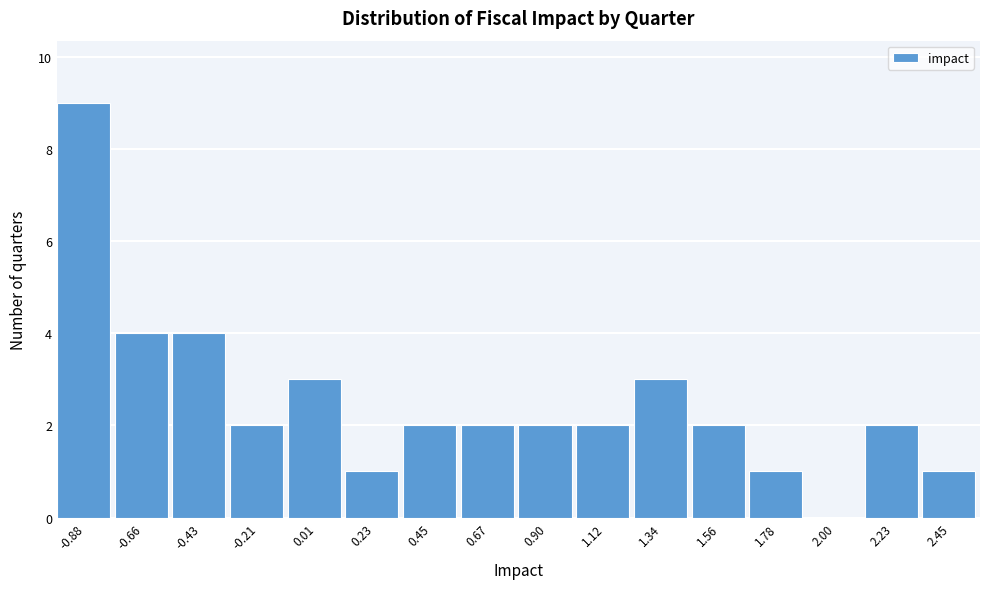

Reading right to left, extract all data points from this chart.

2.45=1	2.23=2	2.00=0	1.78=1	1.56=2	1.34=3	1.12=2	0.90=2	0.67=2	0.45=2	0.23=1	0.01=3	-0.21=2	-0.43=4	-0.66=4	-0.88=9